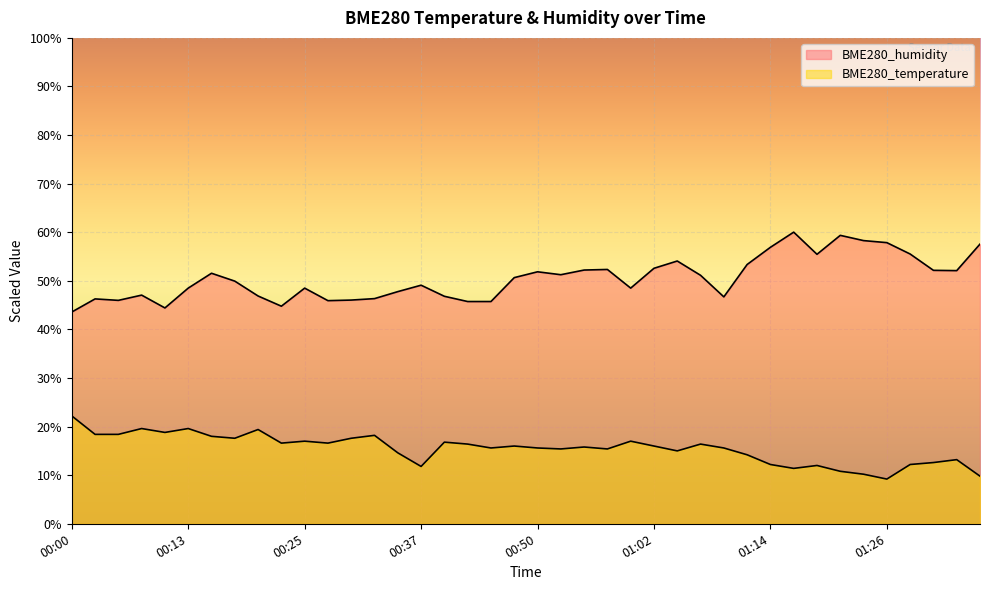

At which label does BME280_temperature first exceed 15?

00:00